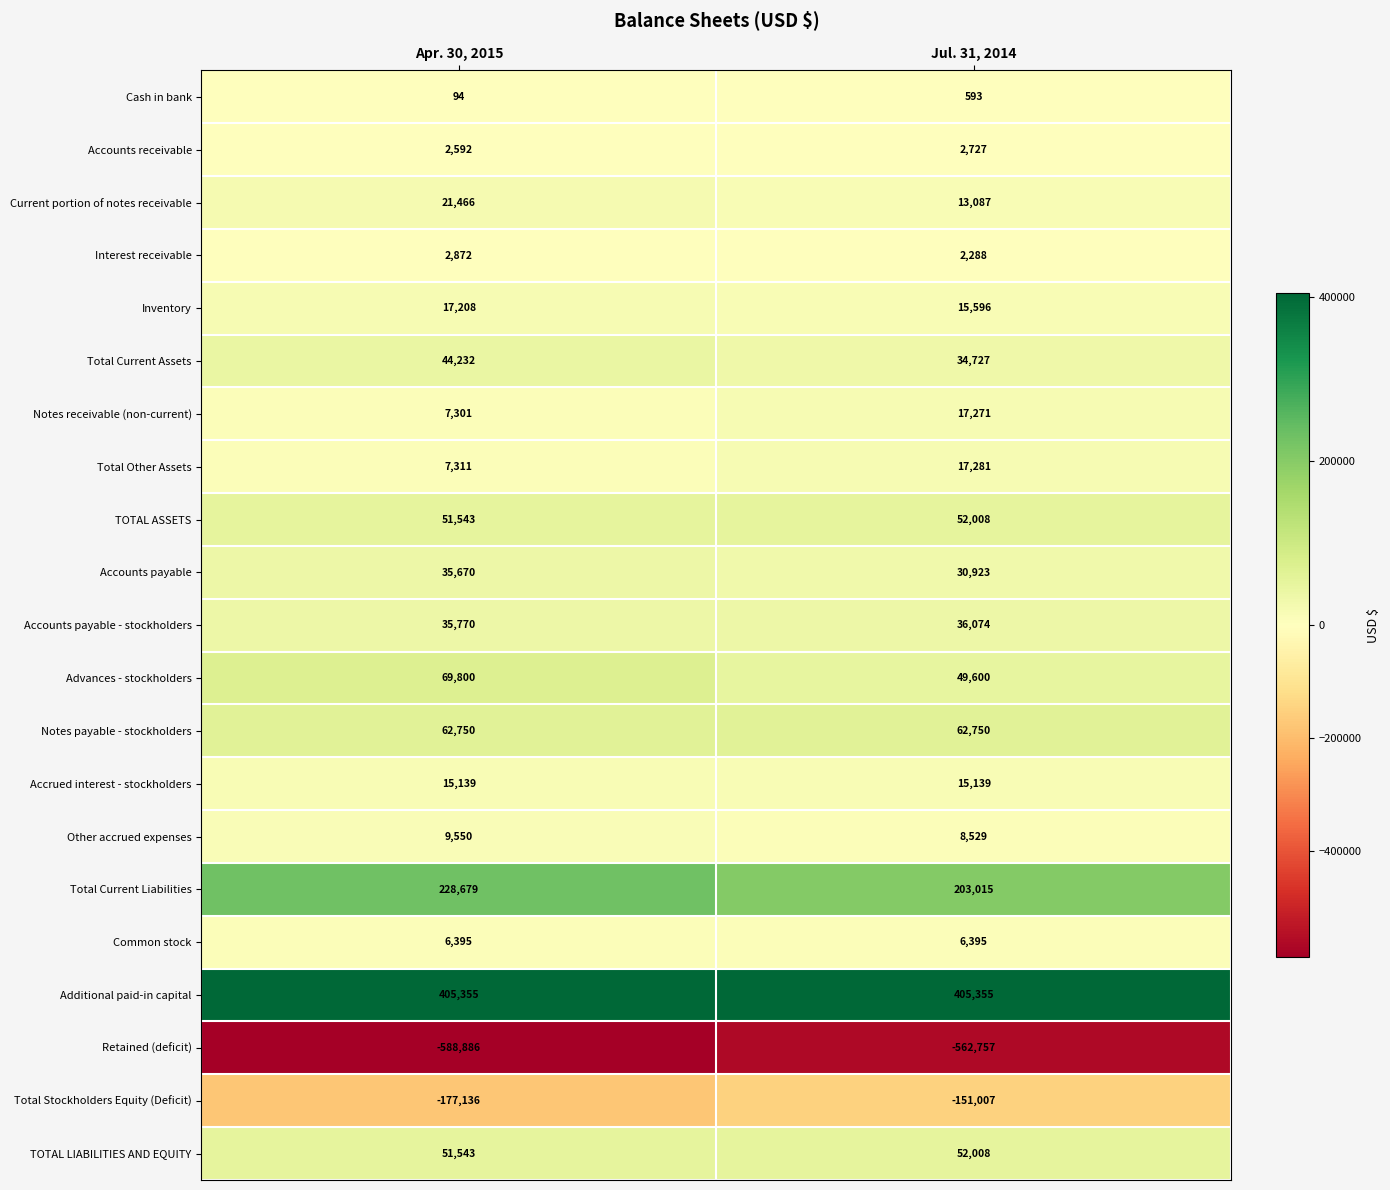

What is the sum of all TOTAL LIABILITIES AND EQUITY values?

103551